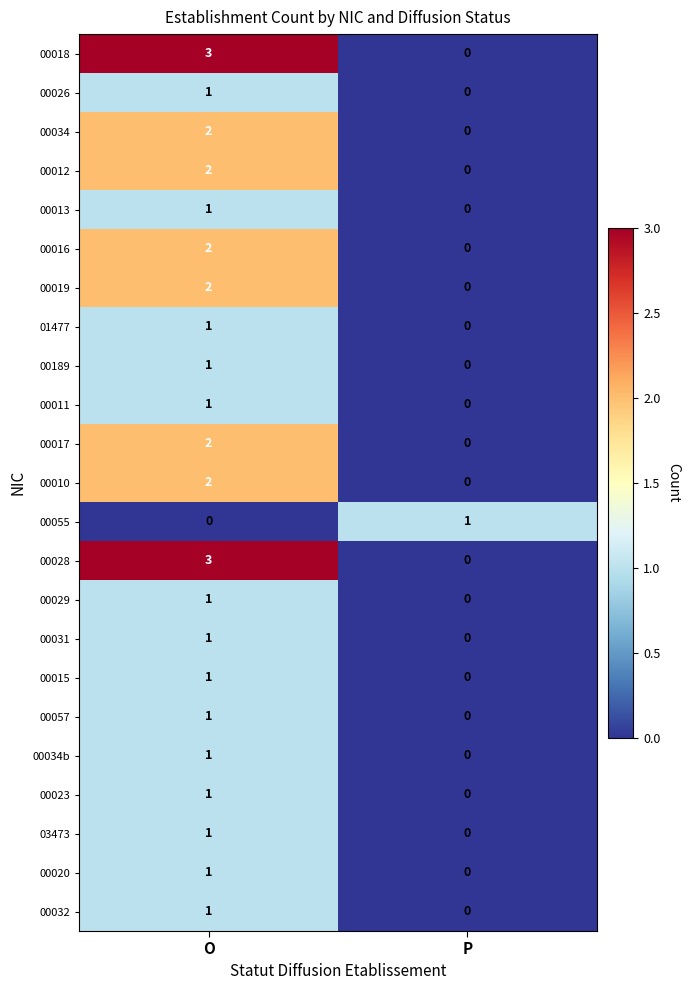

What is the spread (max minus min) of values at O?

3